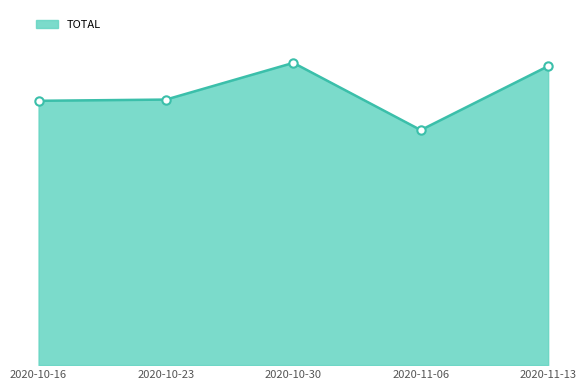

Is this an area chart (filled region under the line)?

Yes